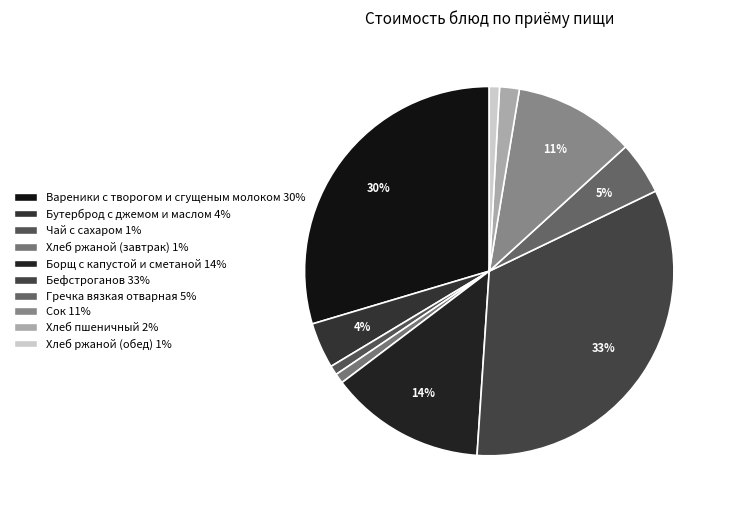

To the nearest percent, what percentage of the pie is Сок?

11%